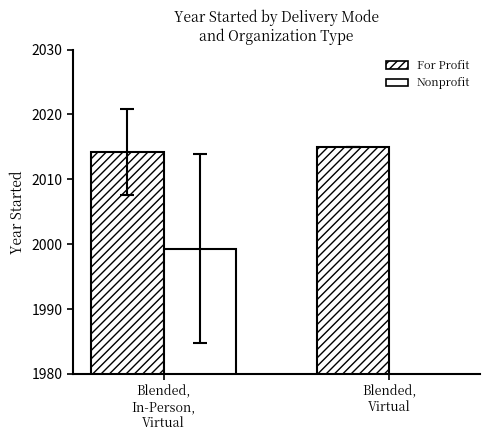

What is the label of the 2nd bar from the left?

Blended,
Virtual